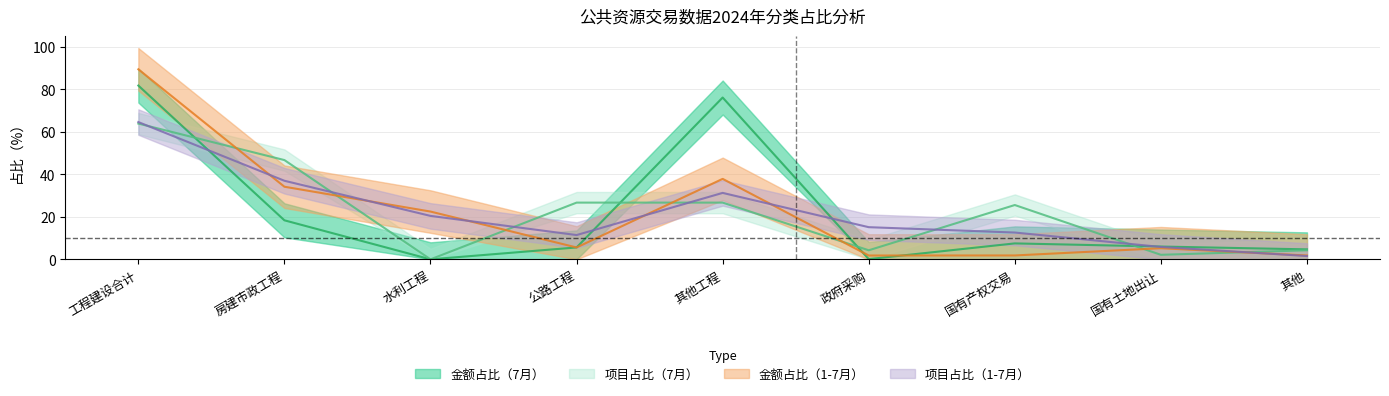

What is the sum of the 金额占比（7月） values at 水利工程 and 工程建设合计?

81.7